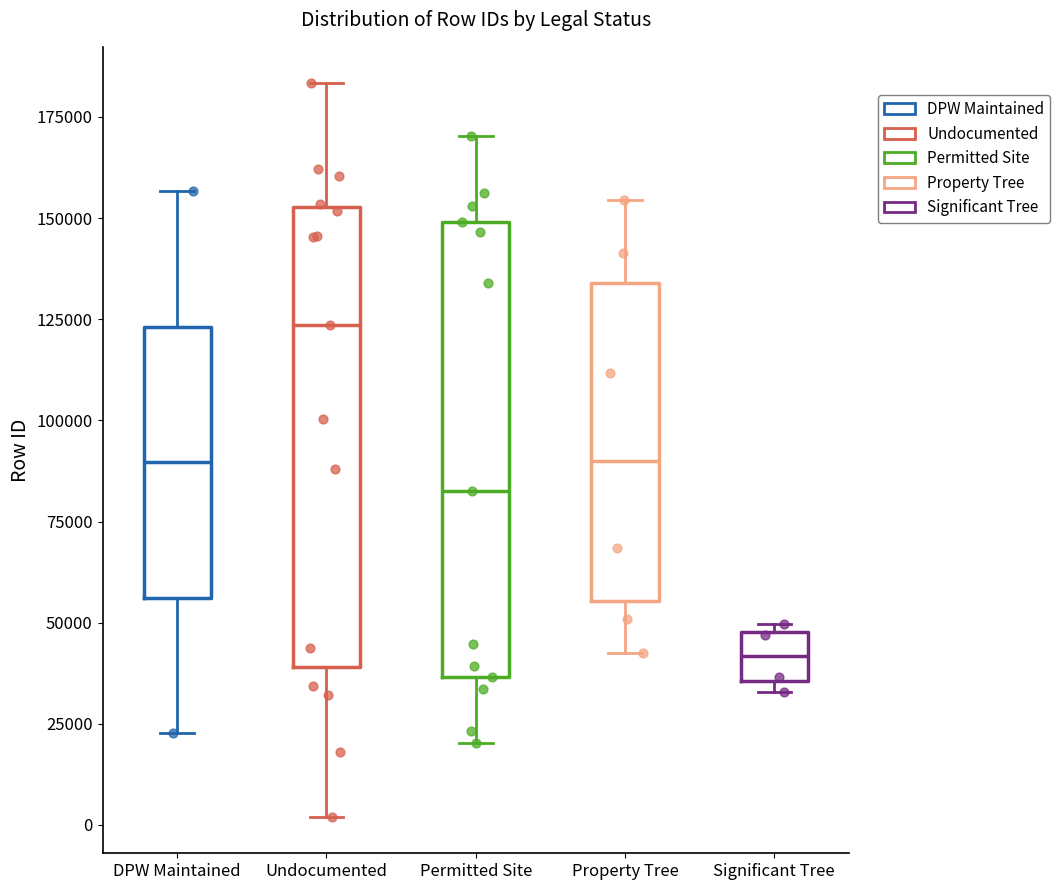

Reading left to right, read every box against the y-axis: the position of its median line, the range the box covers, and the ends of its whiskers. The values are not printed on the chart, so give them approximately, as read against the axis.

DPW Maintained: median 90000, box 55000 to 125000, whiskers 25000 to 155000
Undocumented: median 125000, box 40000 to 155000, whiskers 0 to 185000
Permitted Site: median 85000, box 35000 to 150000, whiskers 20000 to 170000
Property Tree: median 90000, box 55000 to 135000, whiskers 45000 to 155000
Significant Tree: median 40000, box 35000 to 50000, whiskers 35000 (just below the box's lower edge) to 50000 (just above the box's upper edge)